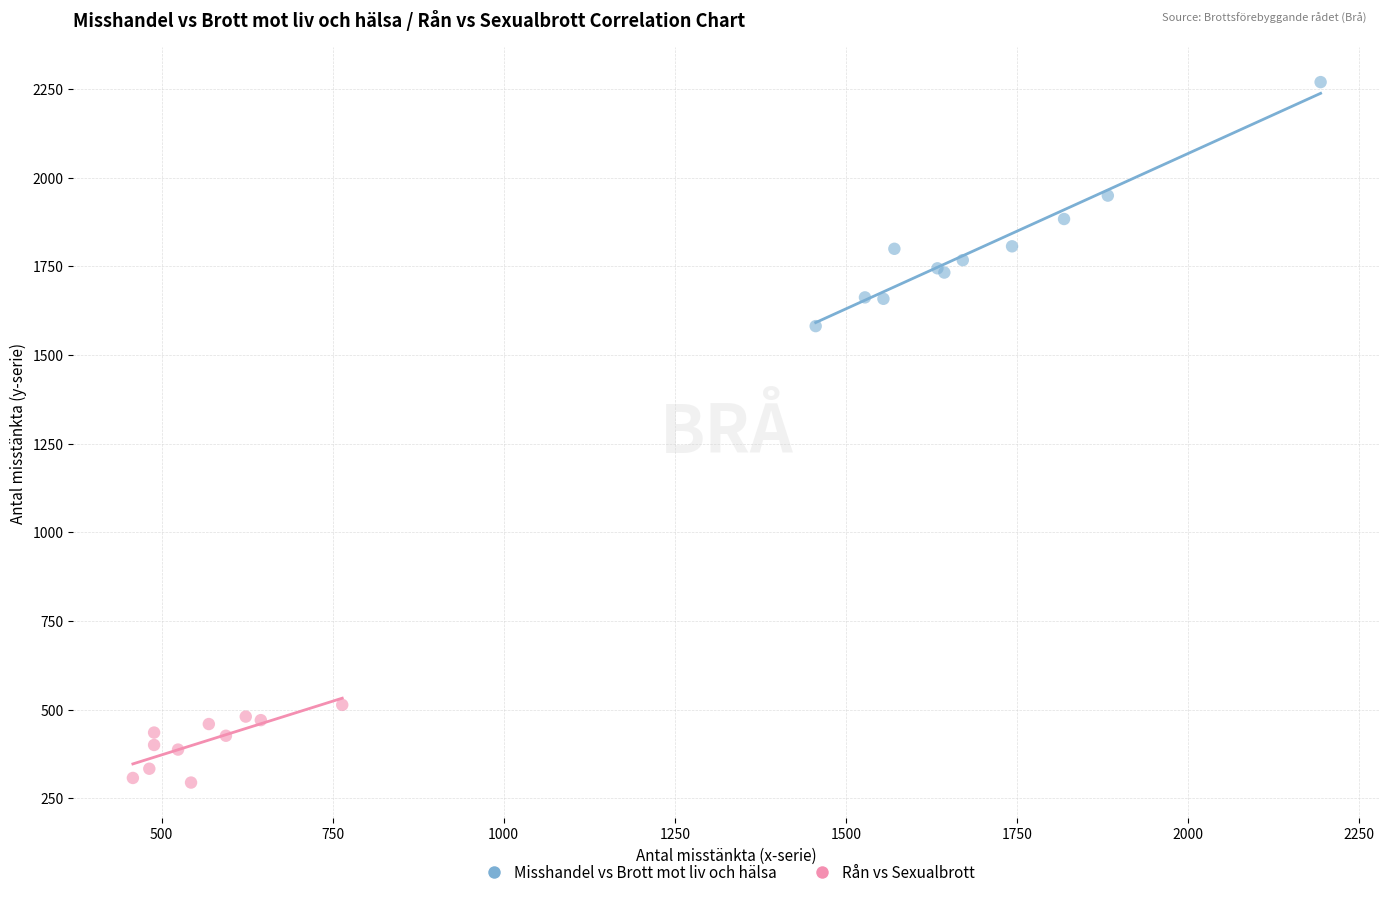

Which series contains the lowest Y value?

Rån vs Sexualbrott